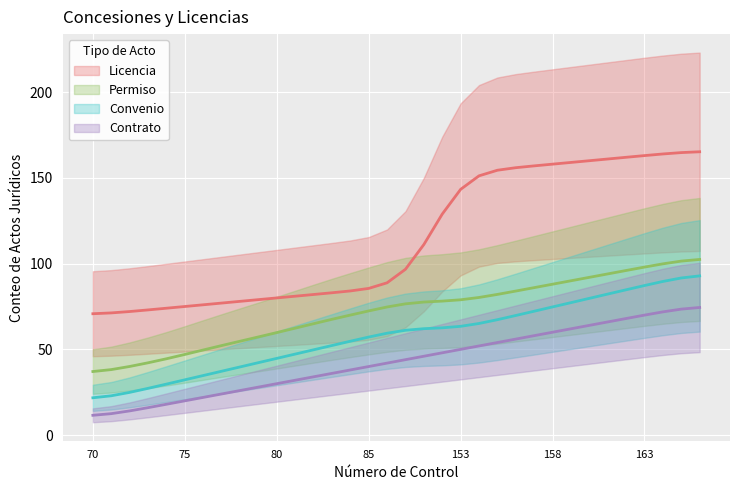

What are all the series names shown in the legend?

Licencia, Permiso, Convenio, Contrato